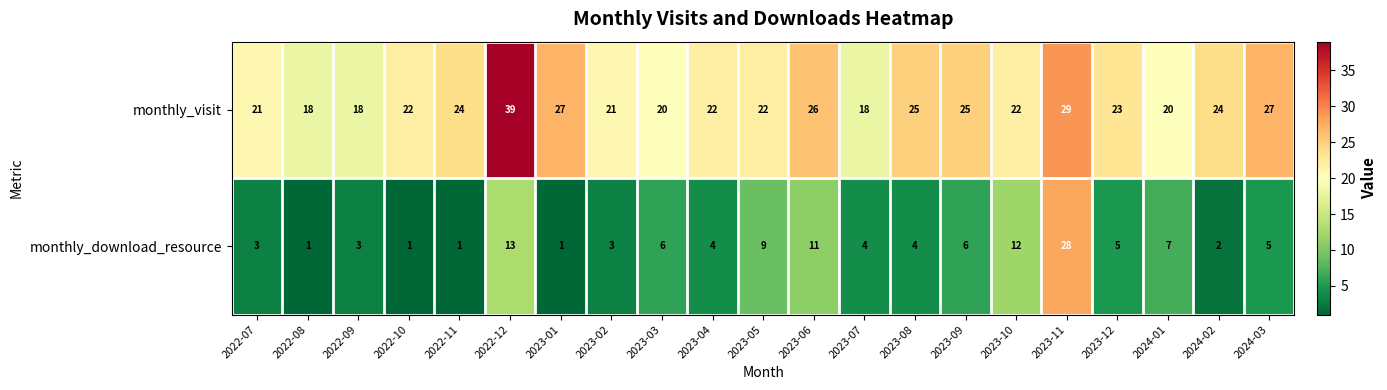

What is the difference between the maximum and minimum values in the monthly_download_resource series?

27